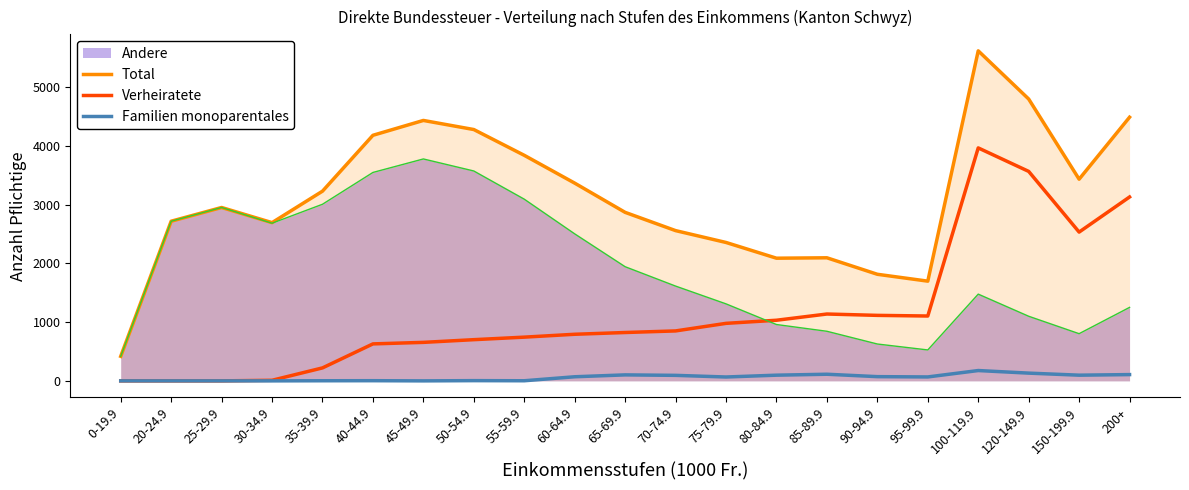

True or false: Total and Familien monoparentales intersect in this chart.

False